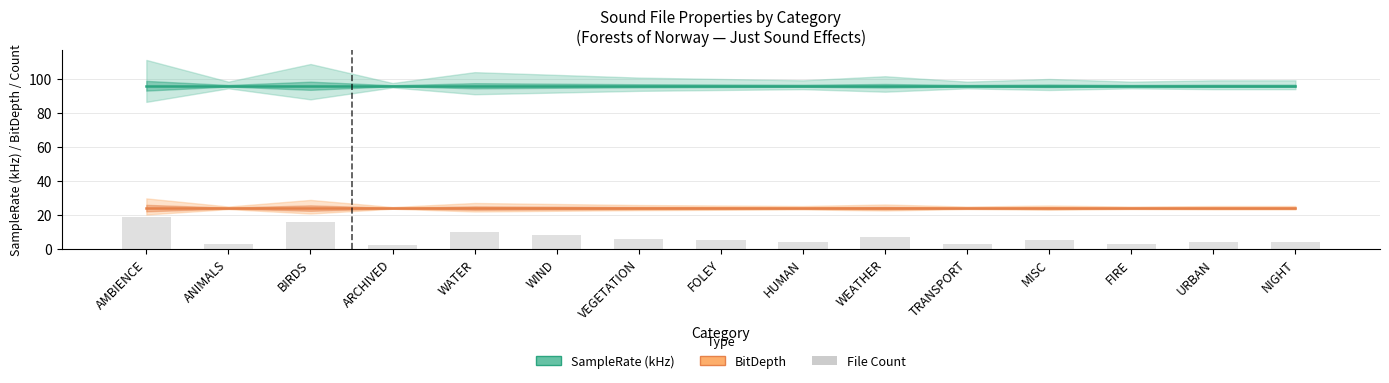

What is the sum of all SampleRate (kHz) values?

1440